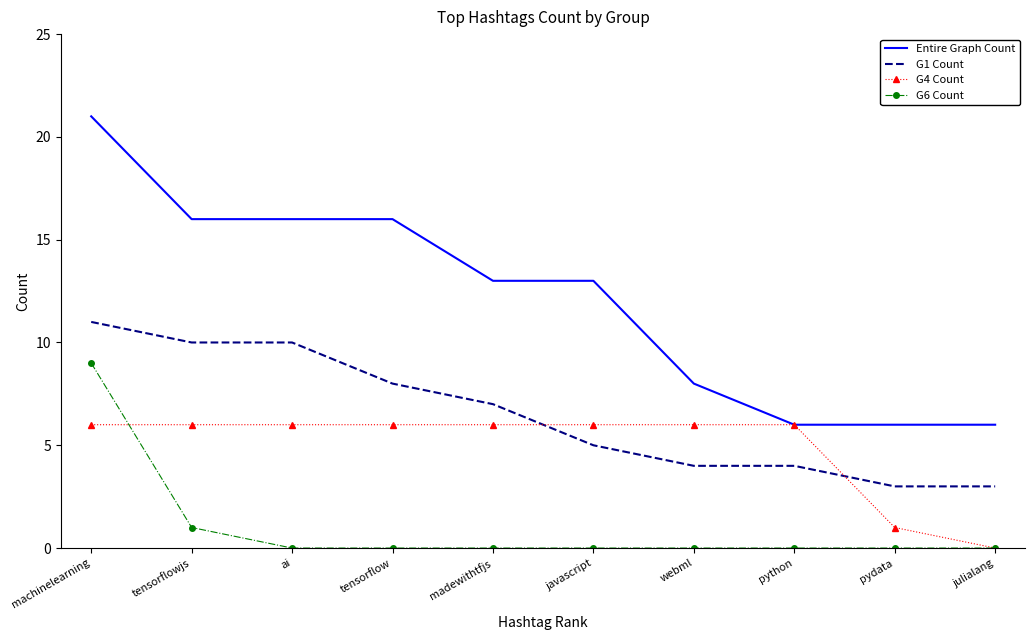

How many G6 Count values are between 0 and 1?

9